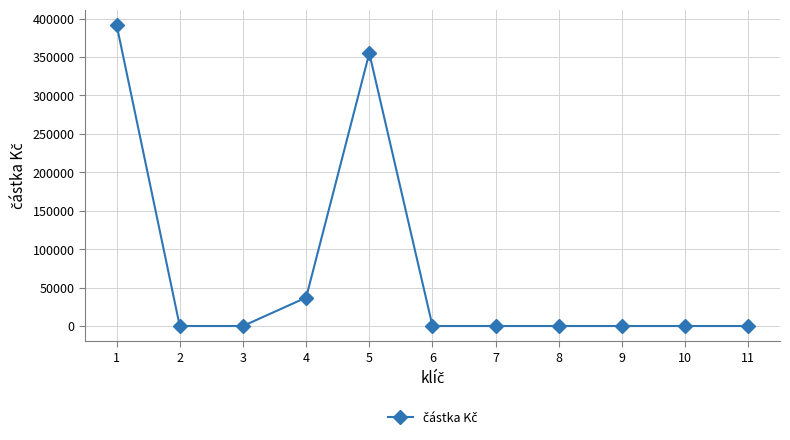

What is the sum of all values?

784161.3